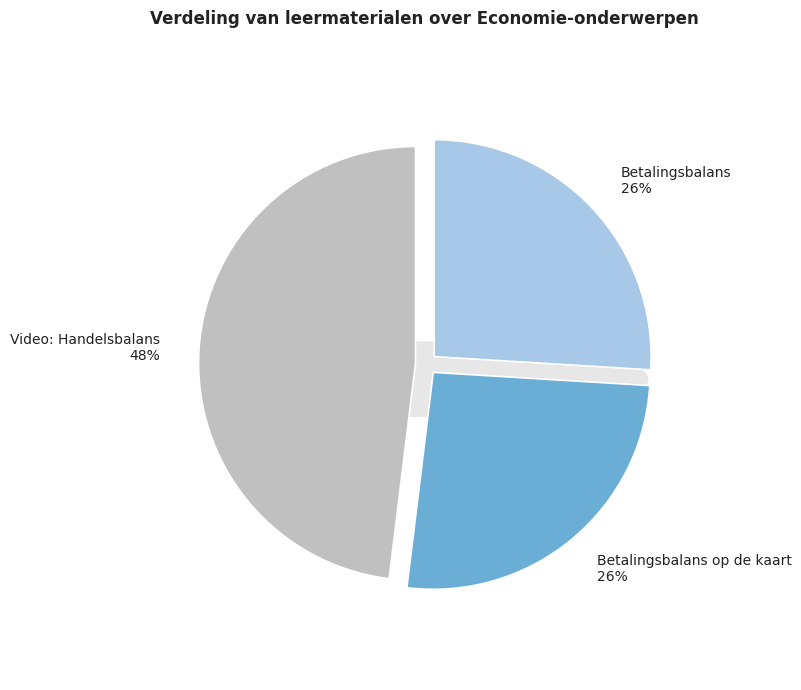

What percentage do Betalingsbalans op de kaart and Video: Handelsbalans together represent?

74.0%